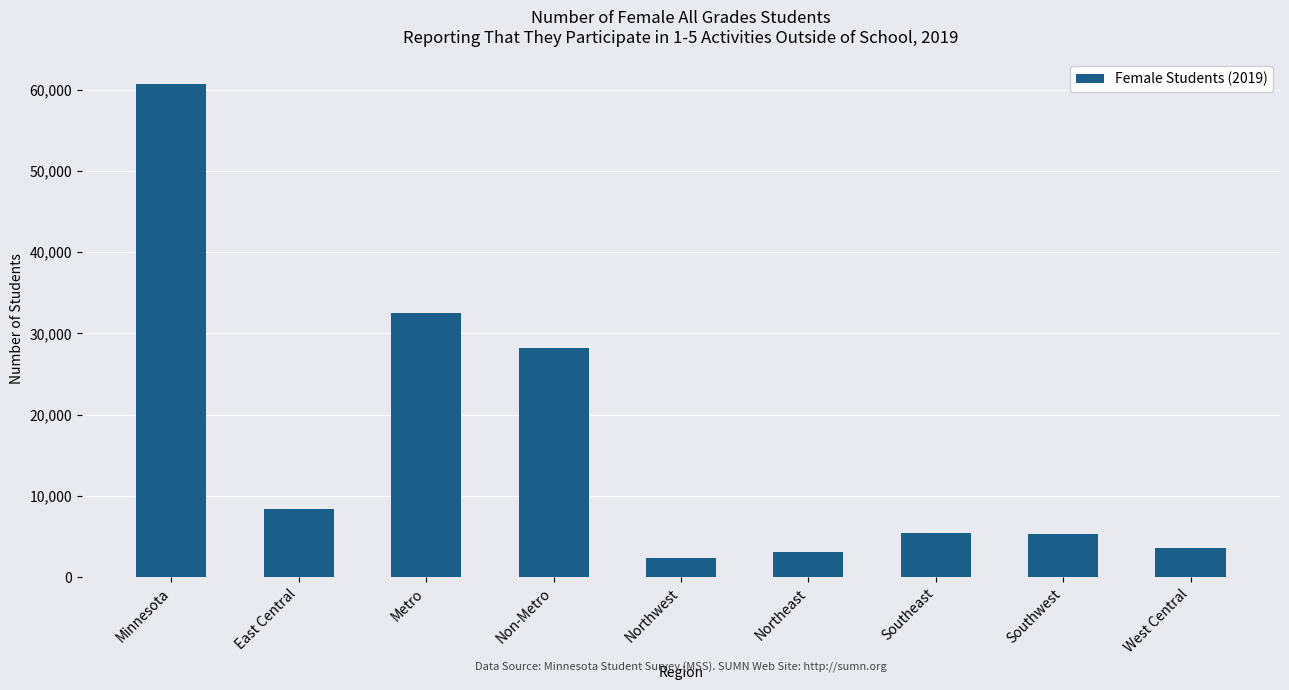

At which category does the chart reach its peak across all series?

Minnesota